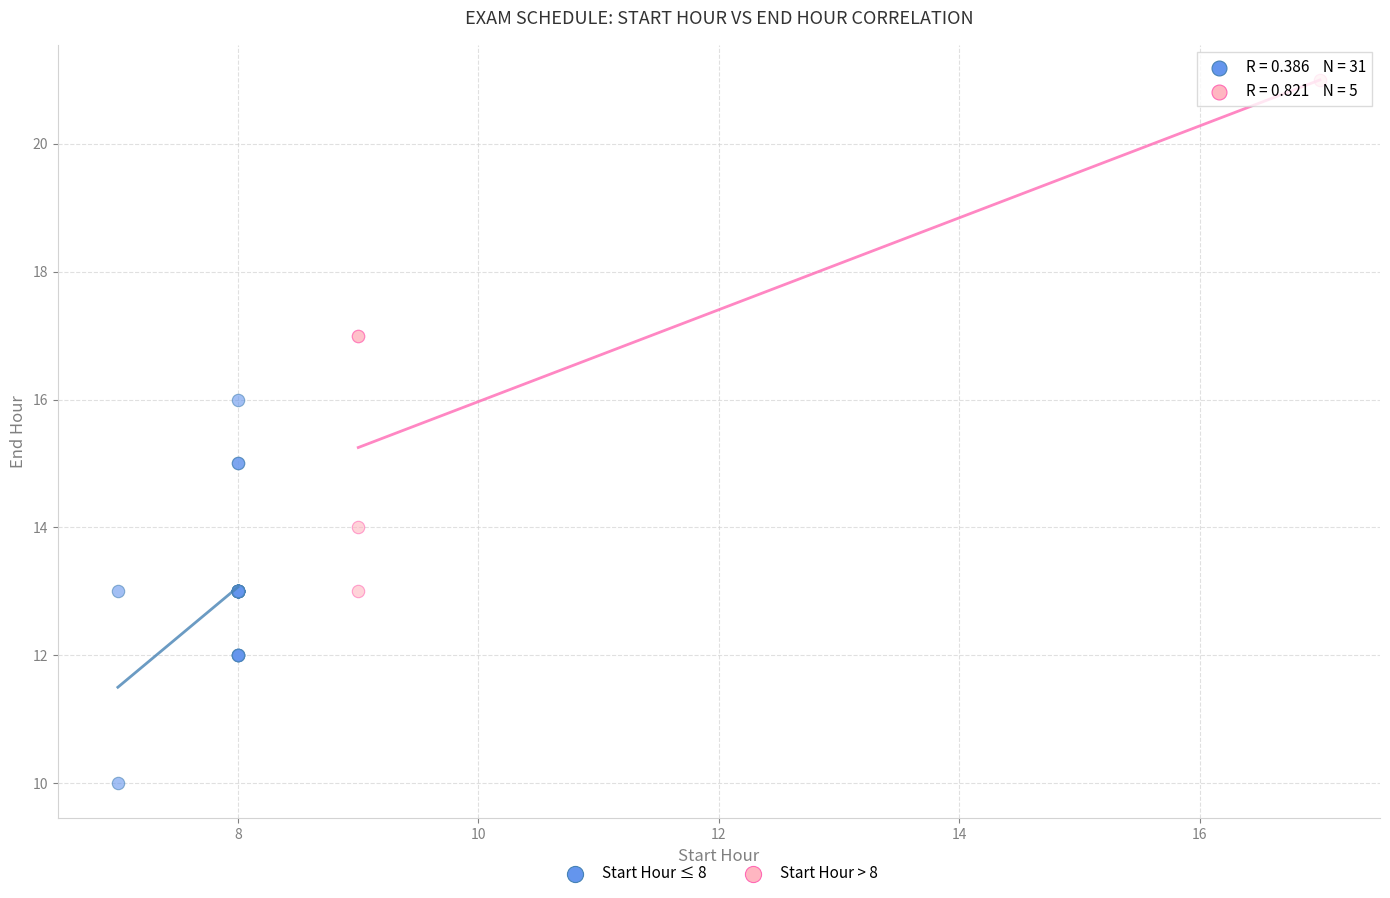

What are all the series names shown in the legend?

Start Hour ≤ 8, Start Hour > 8